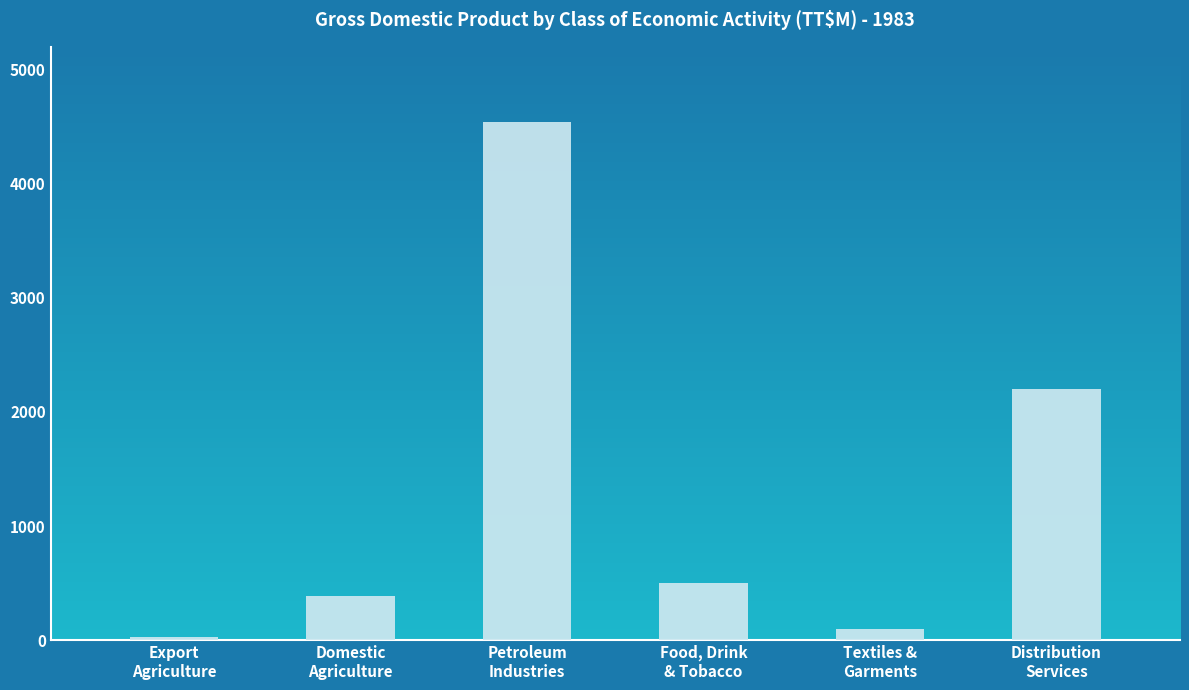

What is the sum of the values at Petroleum
Industries and Export
Agriculture?

4566.1